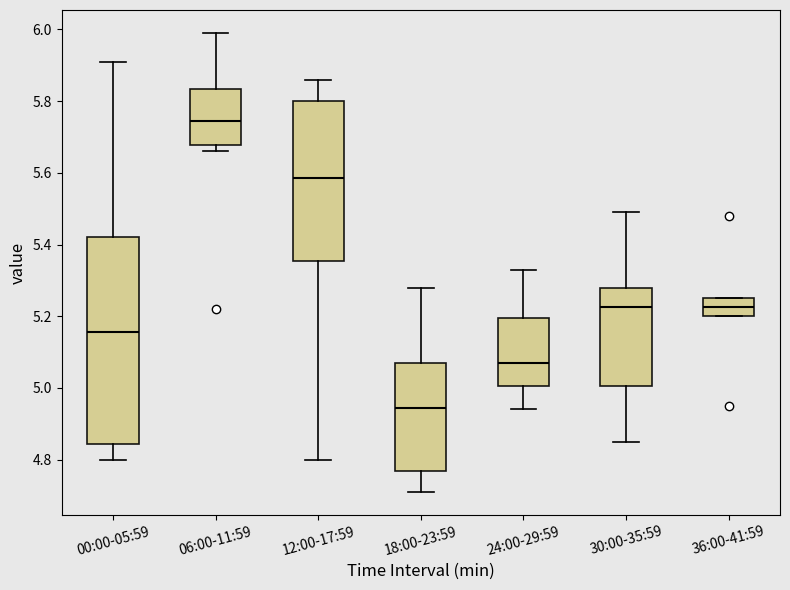

Comparing the boxes themselves (not the whiskers), which one is the tallest?

00:00-05:59